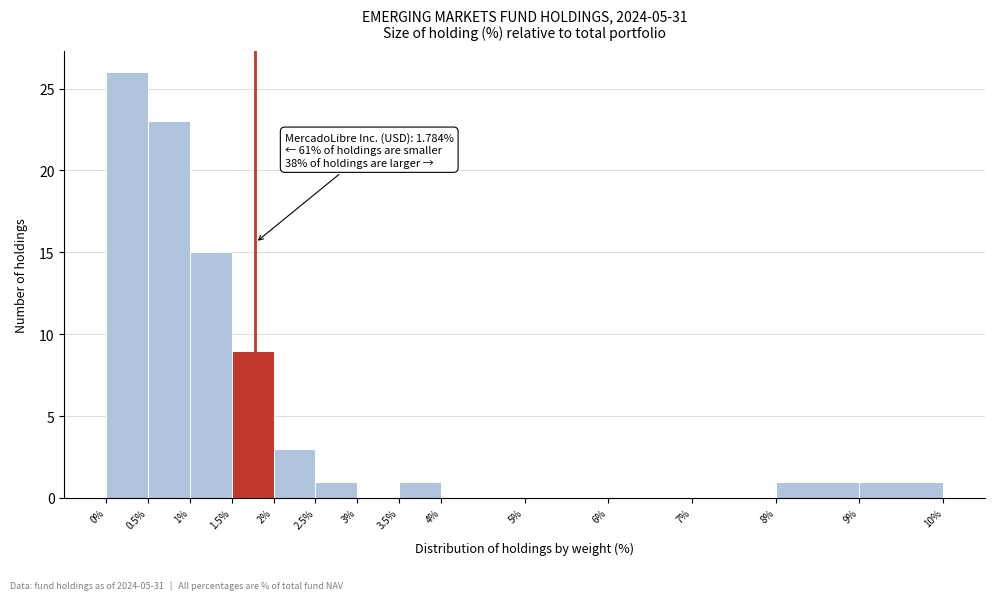

Over which range of the x-axis is the bar tallest?

0% to 0.5%